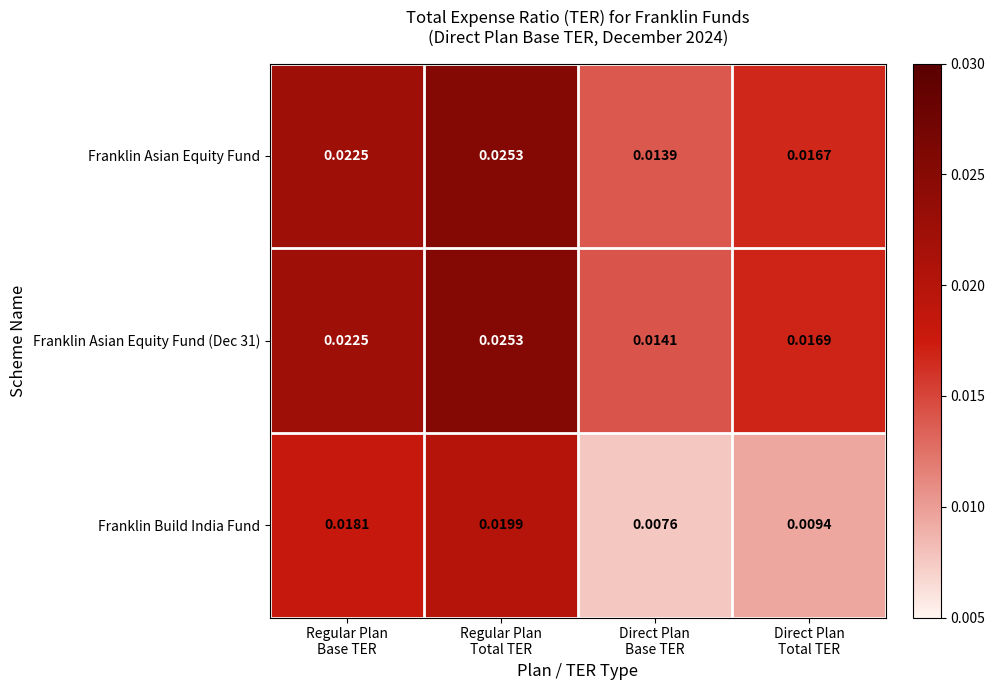

How many categories are shown in the chart?

4